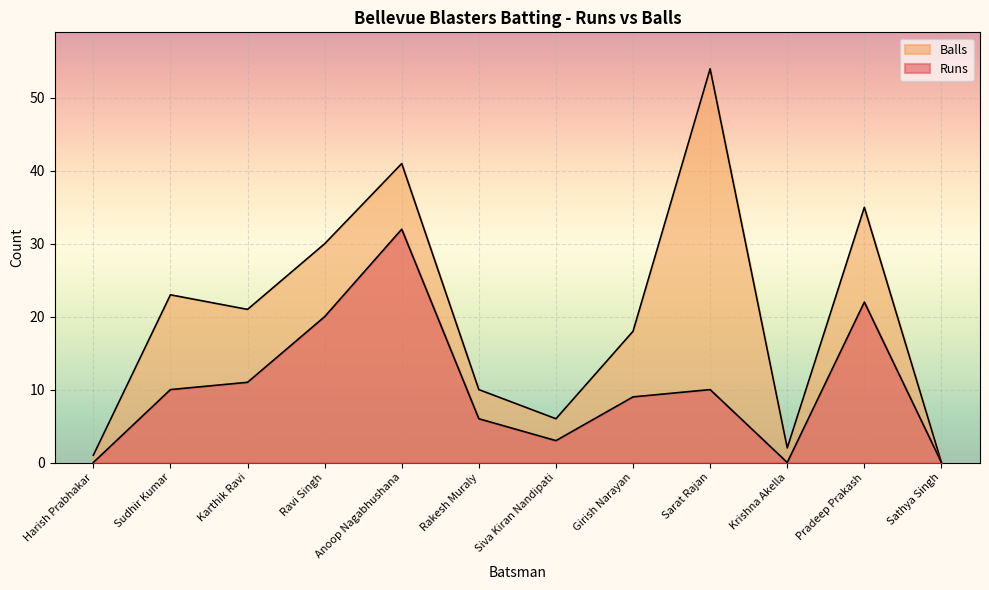

Reading left to right, transcribe all the data shown in this chart.

Runs: 0	10	11	20	32	6	3	9	10	0	22	0
Balls: 1	23	21	30	41	10	6	18	54	2	35	0